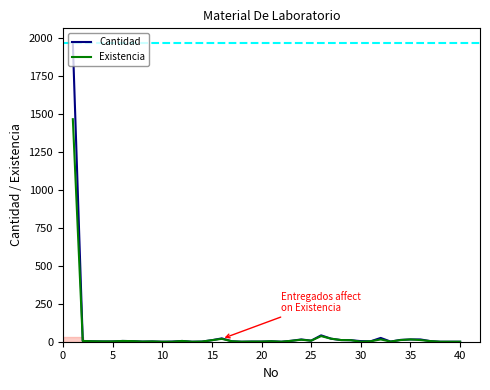

List the series in order of their peak value, highest first.

Cantidad, Existencia